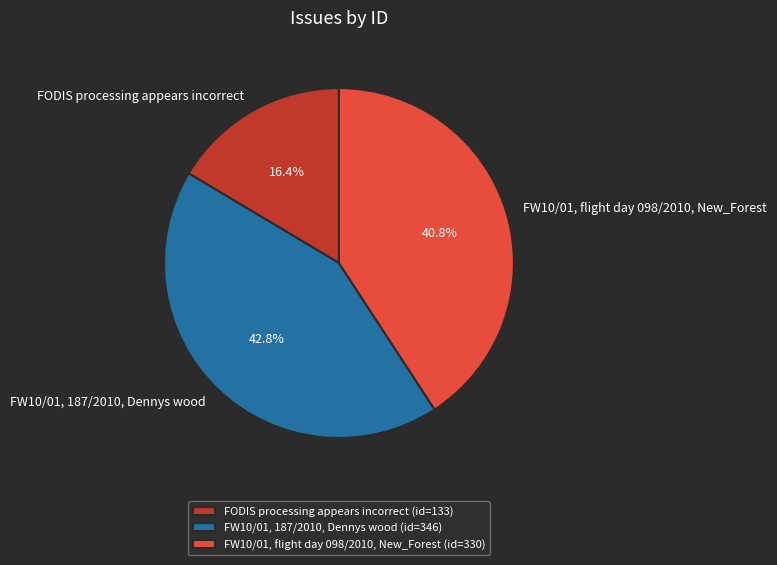

Does FW10/01, flight day 098/2010, New_Forest represent more than half of the total?

No